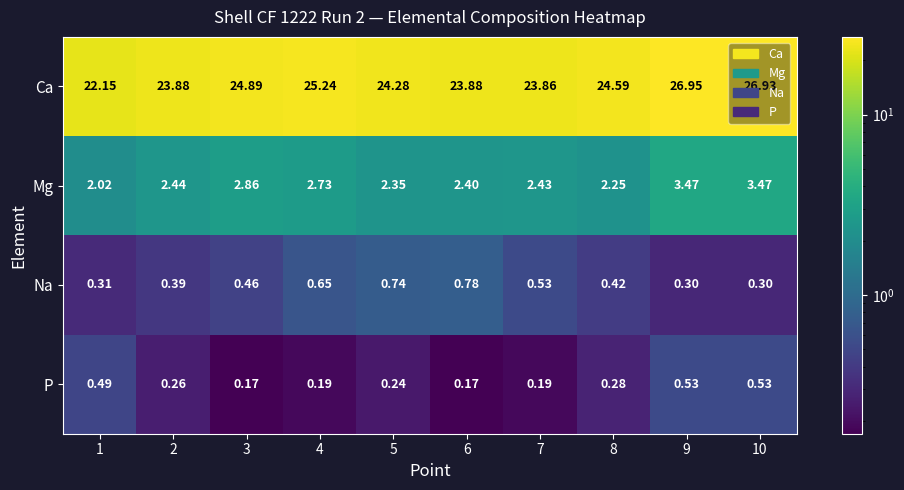

Rank the series at 2 from highest to lowest value.

Ca, Mg, Na, P